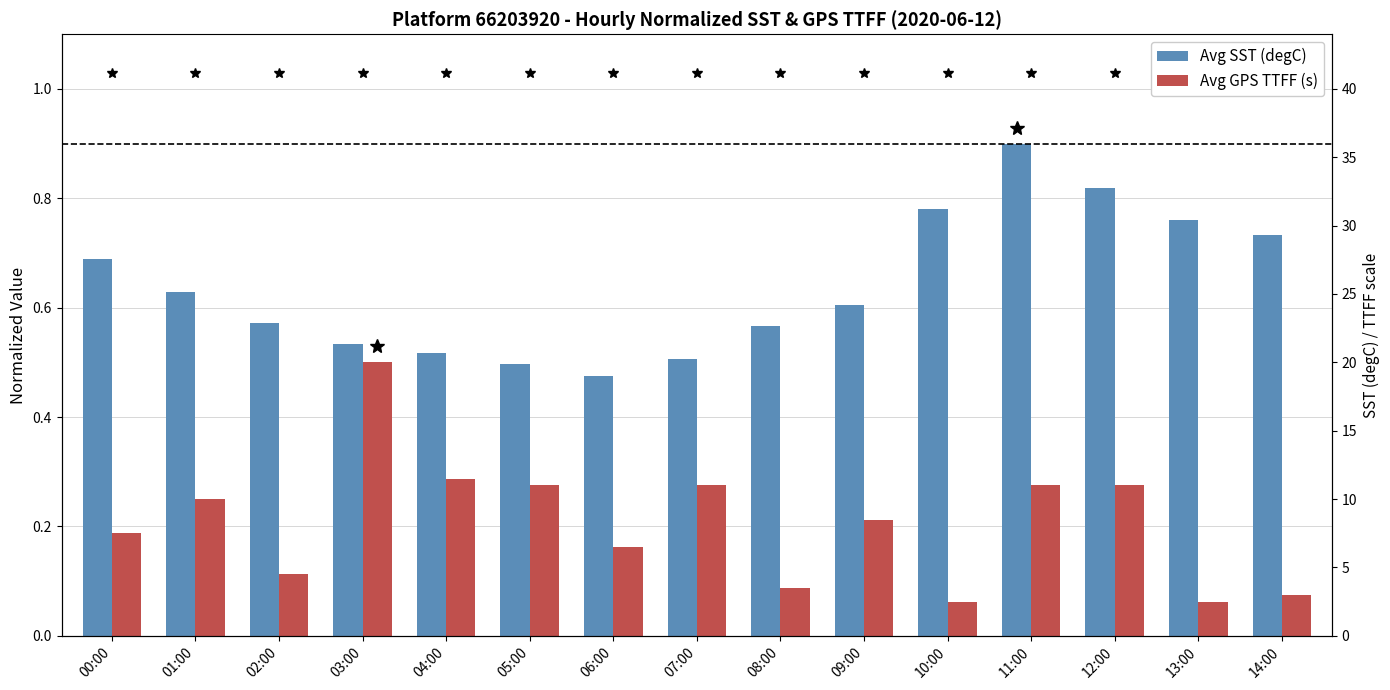

Reading right to left, list all the values displayed in this chart.

Avg SST (degC): 0.7	0.8	0.8	0.9	0.8	0.6	0.6	0.5	0.5	0.5	0.5	0.5	0.6	0.6	0.7
Avg GPS TTFF (s): 0.1	0.1	0.3	0.3	0.1	0.2	0.1	0.3	0.2	0.3	0.3	0.5	0.1	0.2	0.2